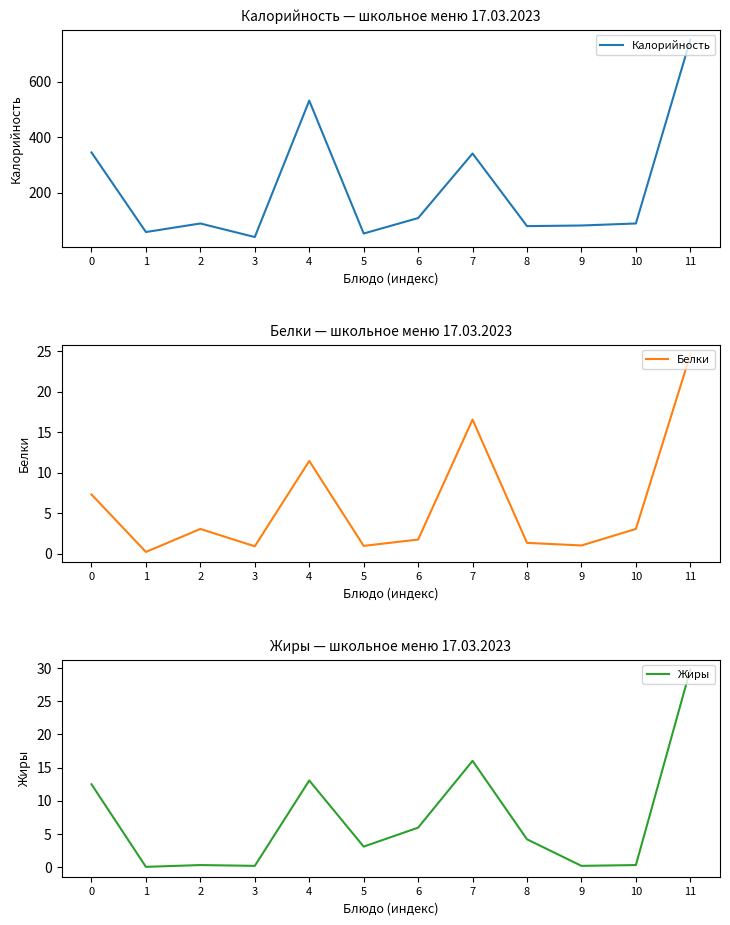

The value of Жиры at 11 is 29.8. True or false?

True